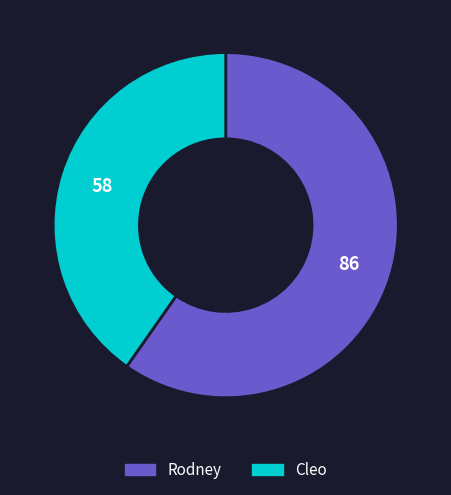

Combined, do Rodney and Cleo account for over 50%?

Yes